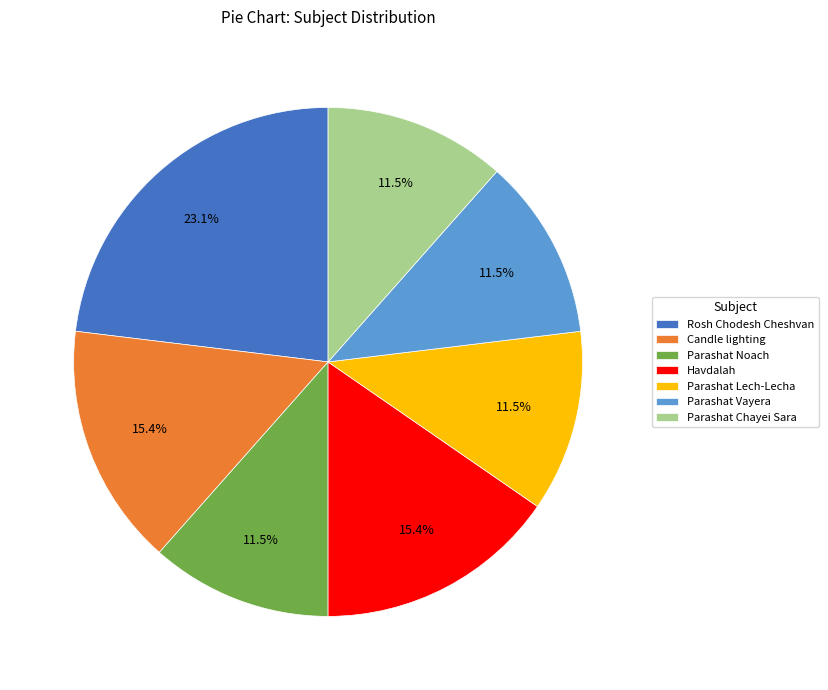

Combined, what portion of the pie is Rosh Chodesh Cheshvan and Havdalah?

38.5%